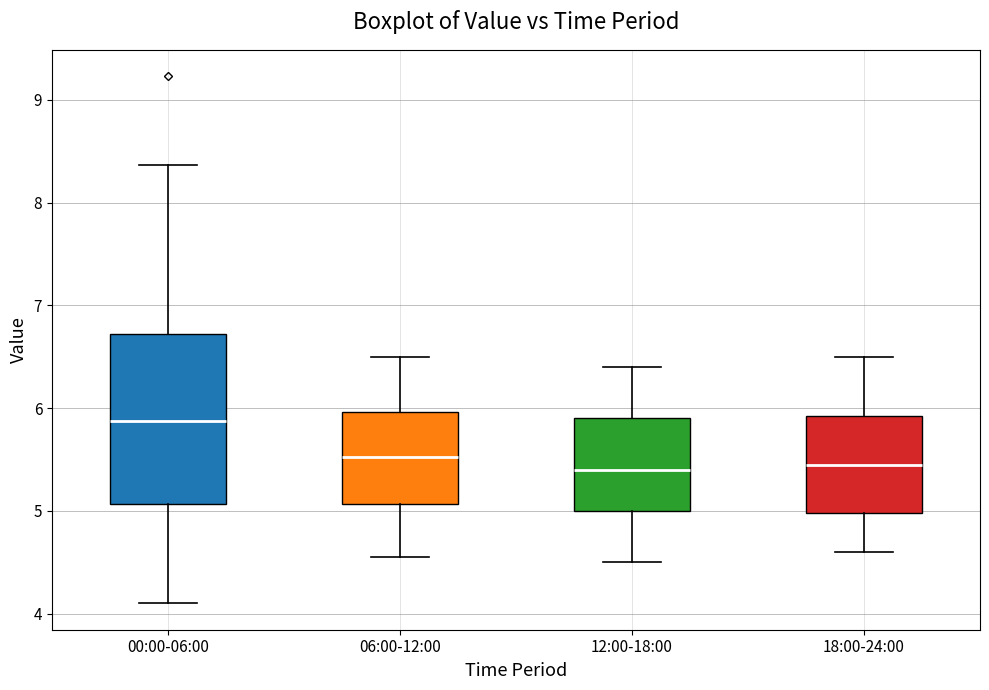

Which box is the tallest, from its lower edge to its upper edge?

00:00-06:00